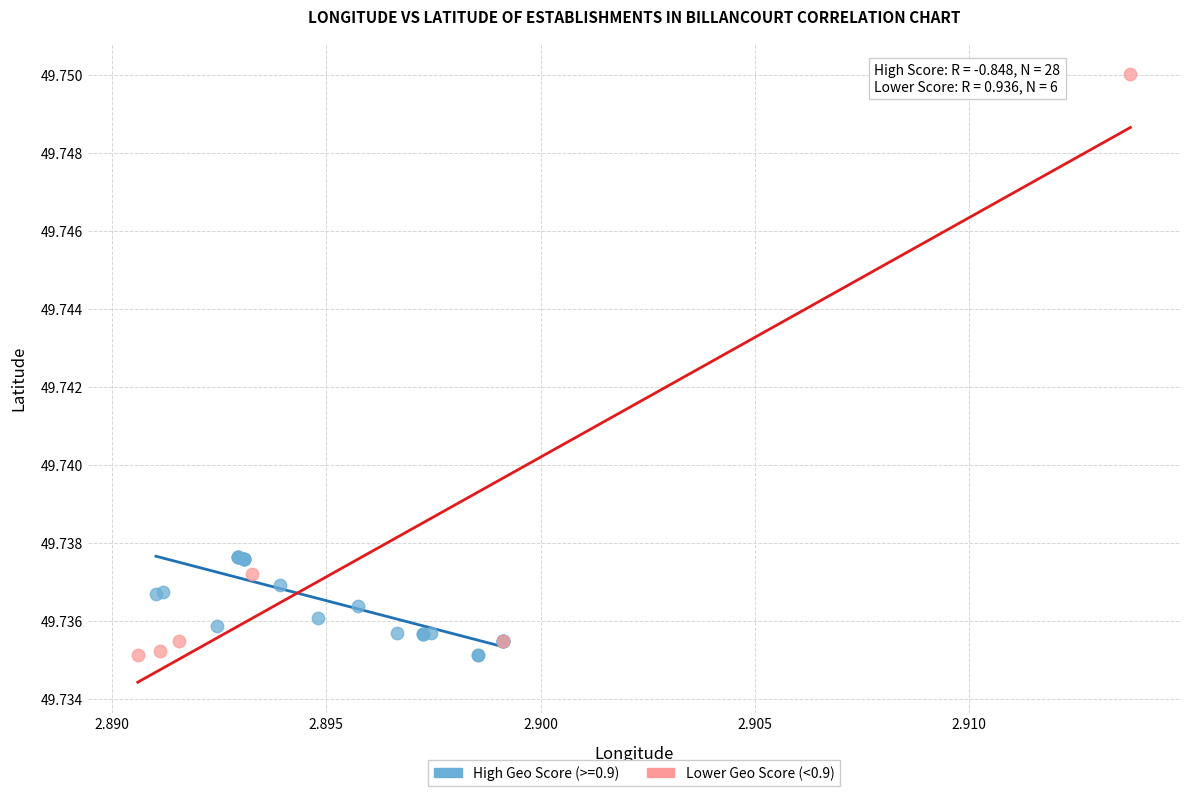

Which series reaches the maximum Y coordinate?

Lower Geo Score (<0.9)